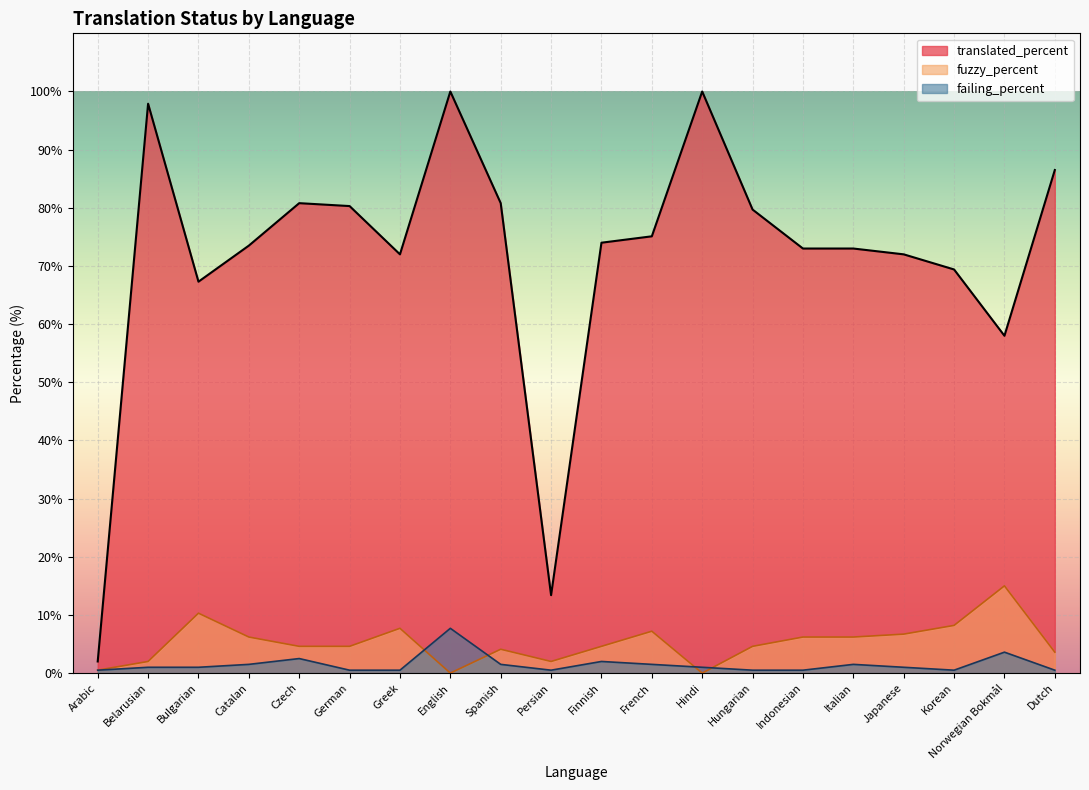

What is the label of the 5th point from the left?

Czech